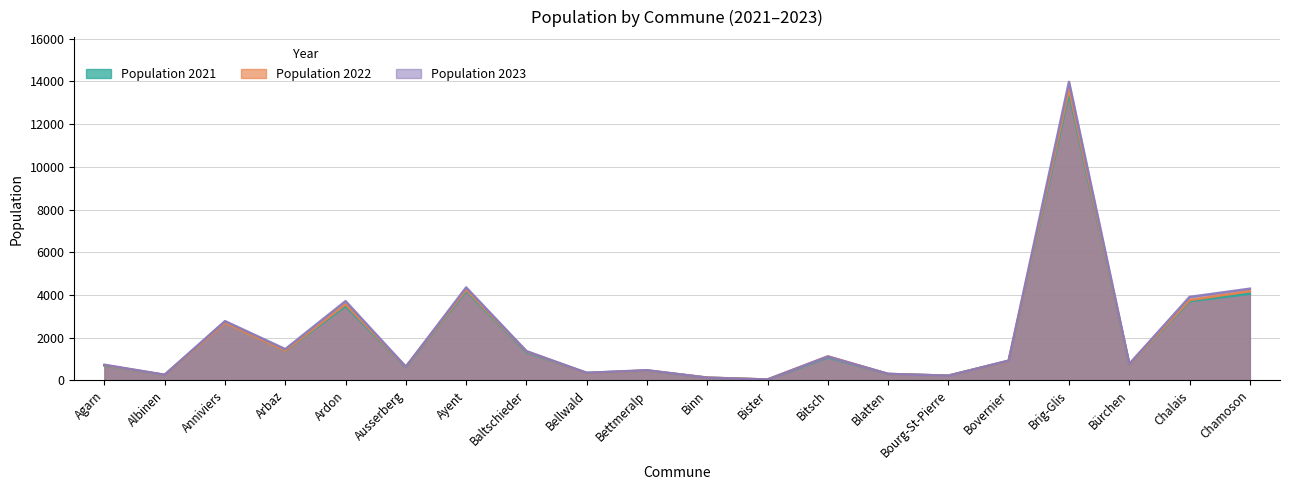

What is the sum of the Population 2023 values at Bellwald and Ausserberg?

986